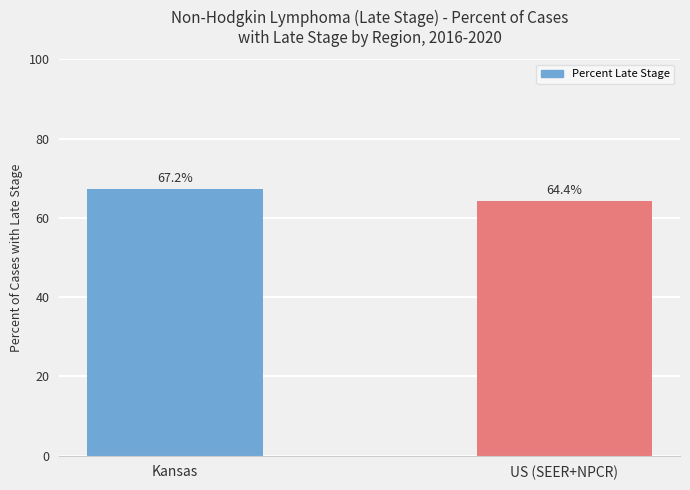

The value at US (SEER+NPCR) is 64.4. True or false?

True